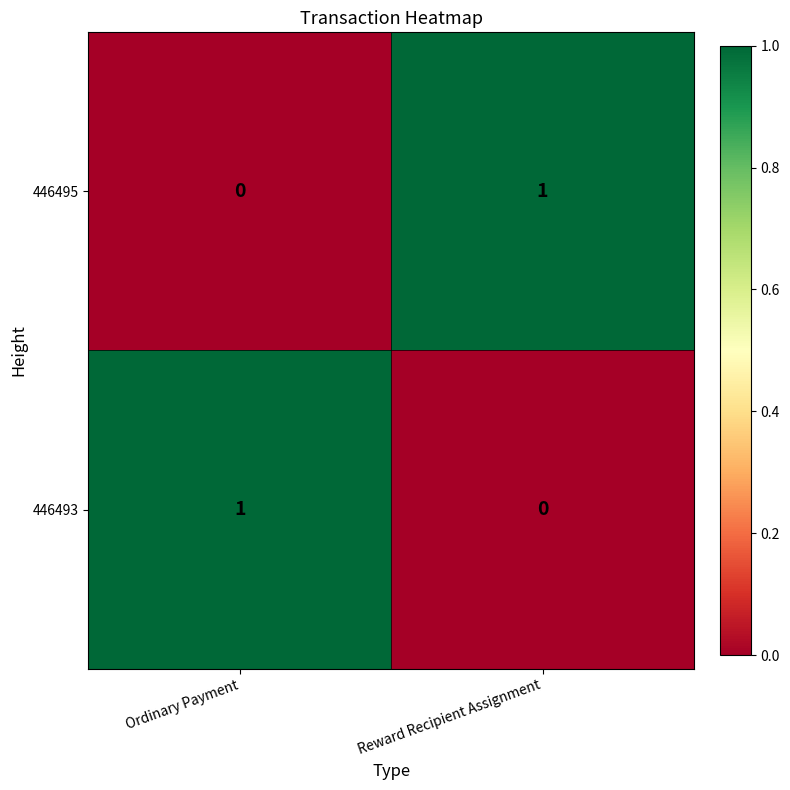

What is the spread (max minus min) of values at Ordinary Payment?

1